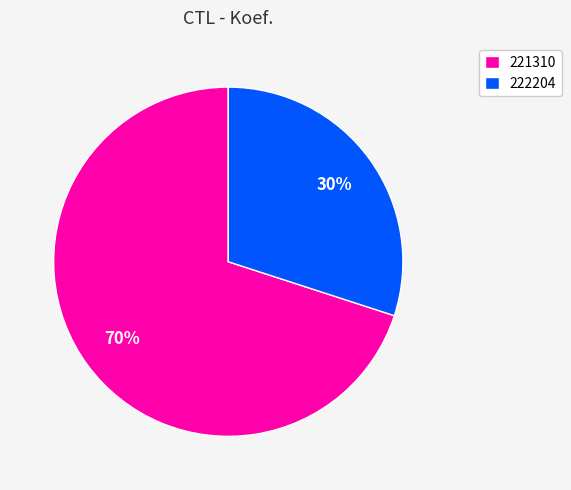

How many slices are in this pie chart?

2